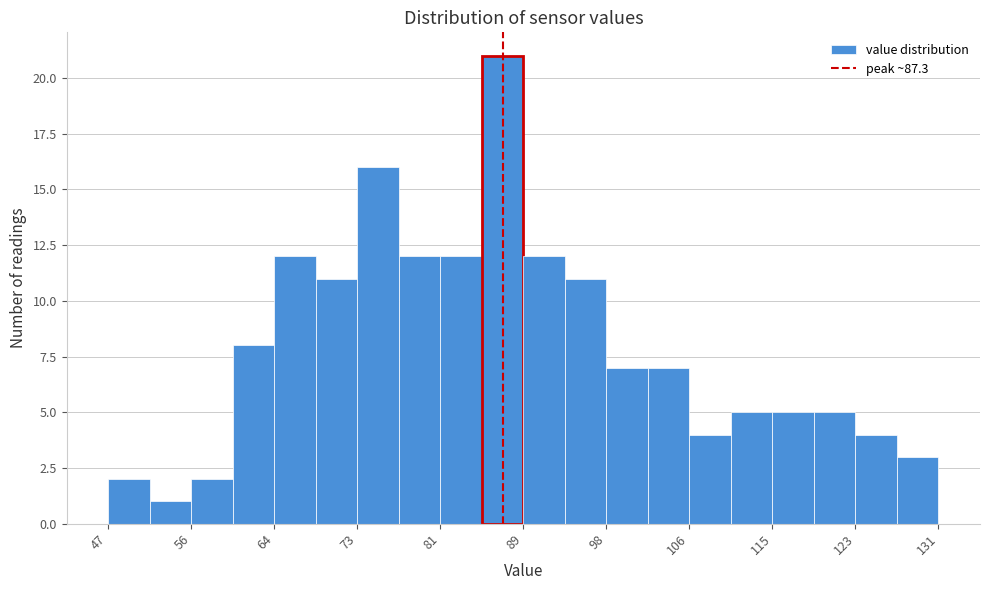

How tall is the bar that spans 115 to 119 on the x-axis? Neither the bar edges nor the heights are printed on the chart, so give them approximately, as read against the axes.

5